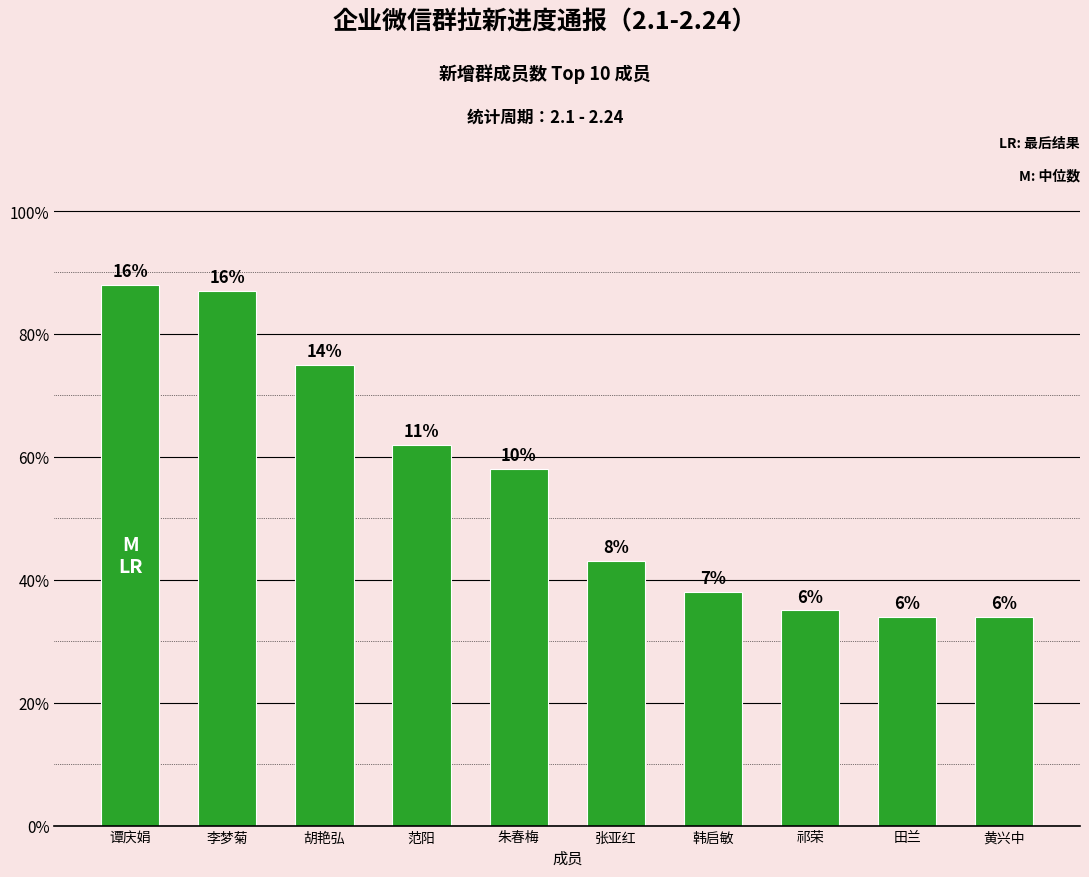

Does the chart contain any negative values?

No